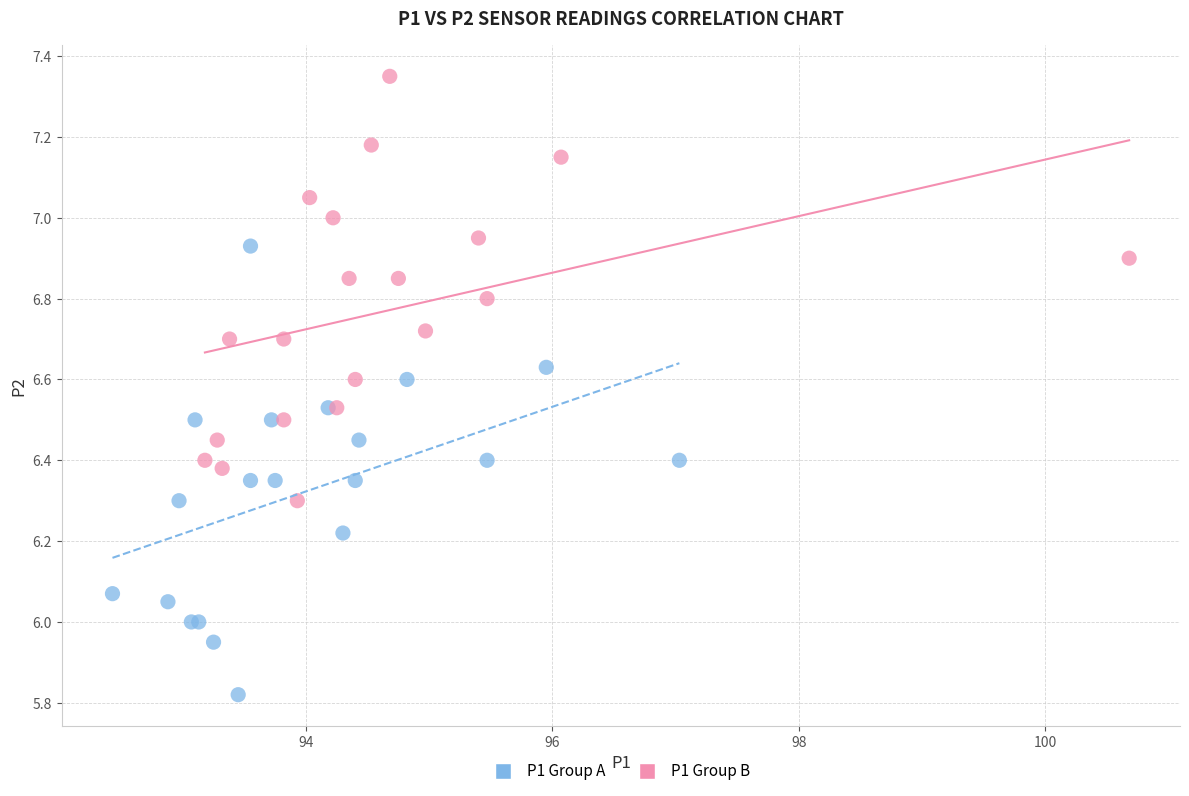

Which series contains the highest Y value?

P1 Group B